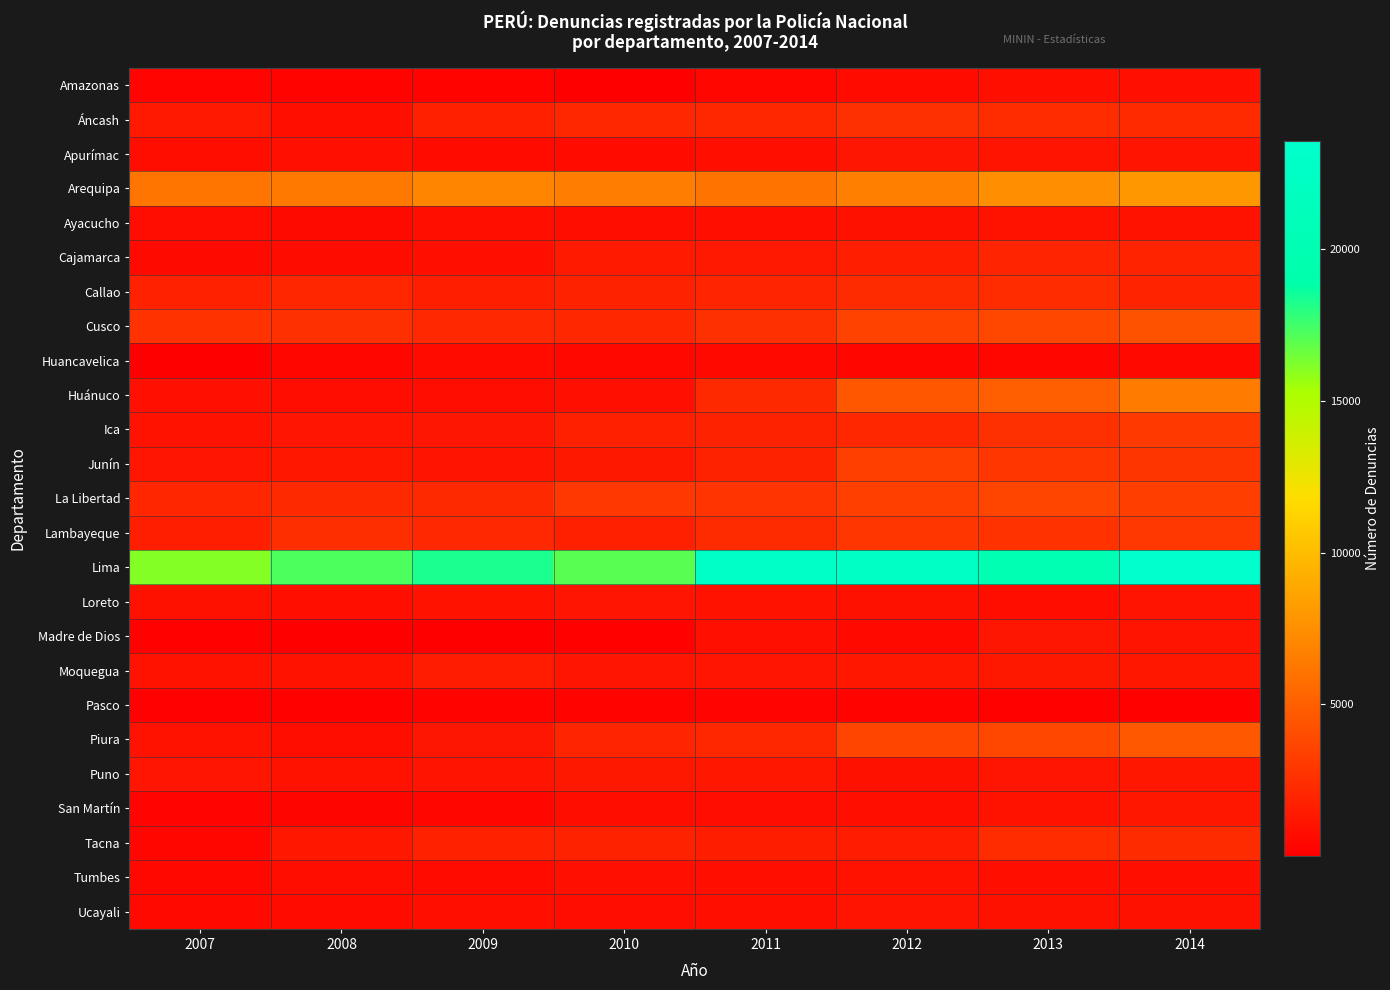

At how many categories does at least one series exceed 17324?

5